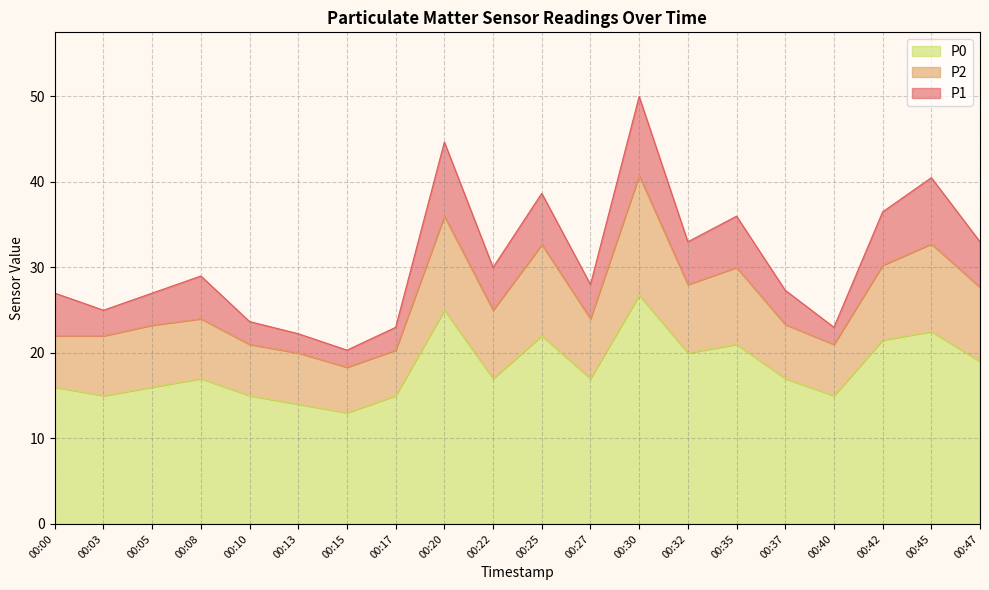

At which label is P1 closest to 35?

00:35